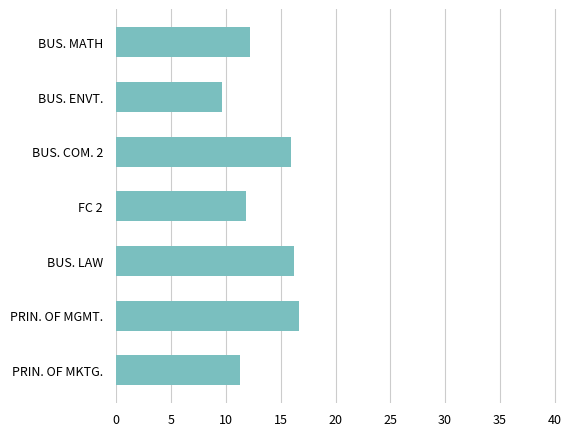

Which label corresponds to the smallest value in the chart?

BUS. ENVT.